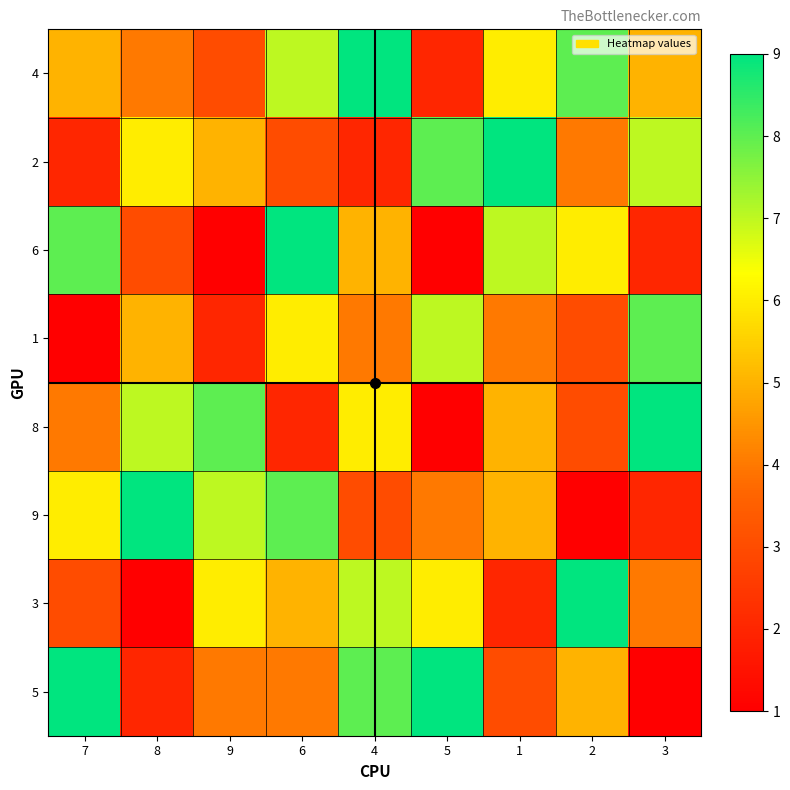

Between 9 and 2, which series saw the biggest shift?

9